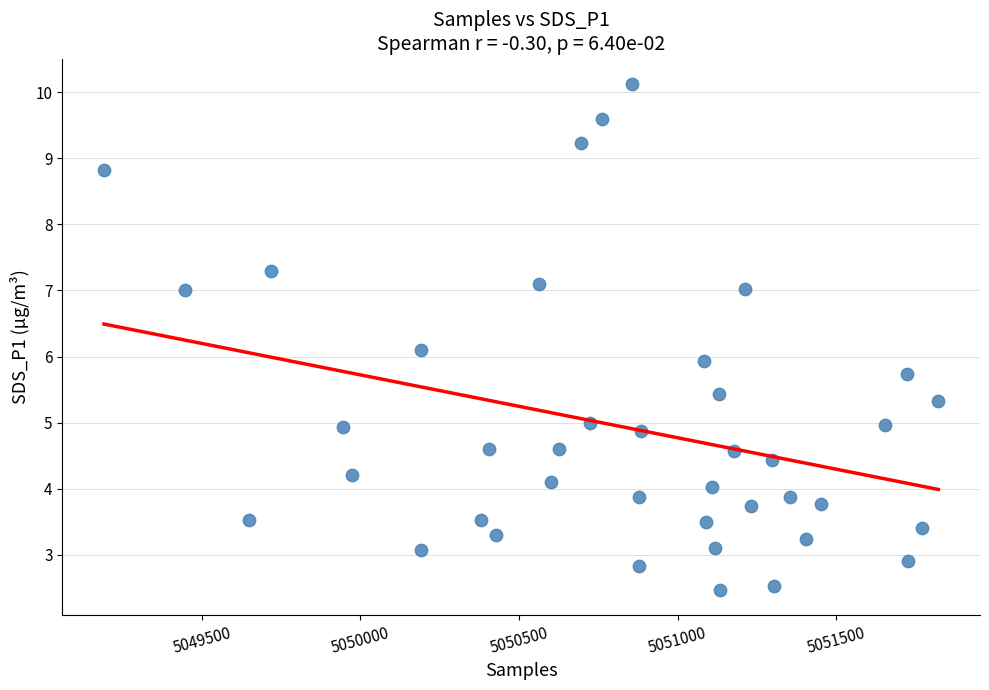

What is the range of X values (max minus min)?

2630.0